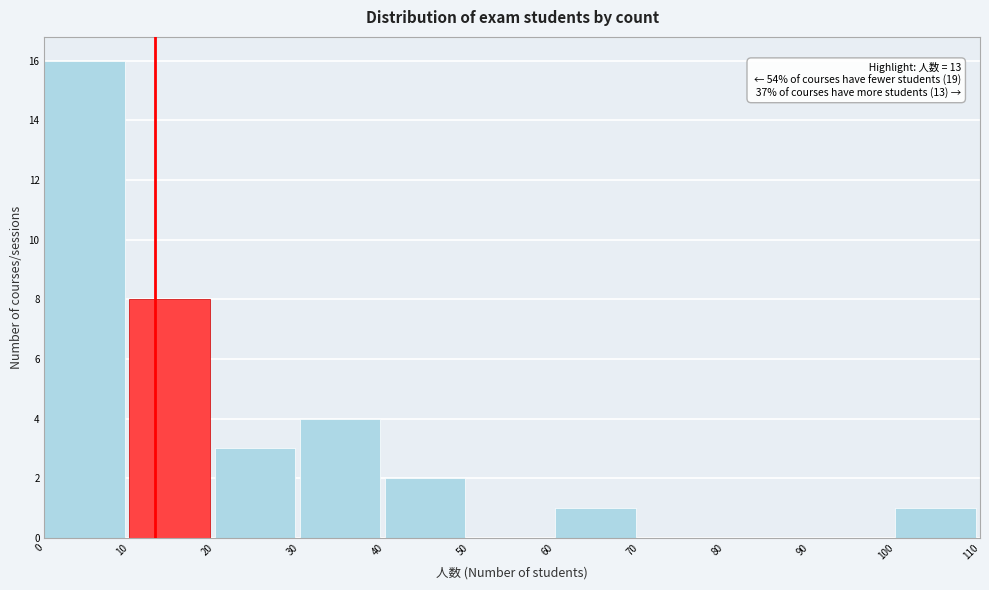

Which range on the x-axis has the tallest bar?

0 to 10